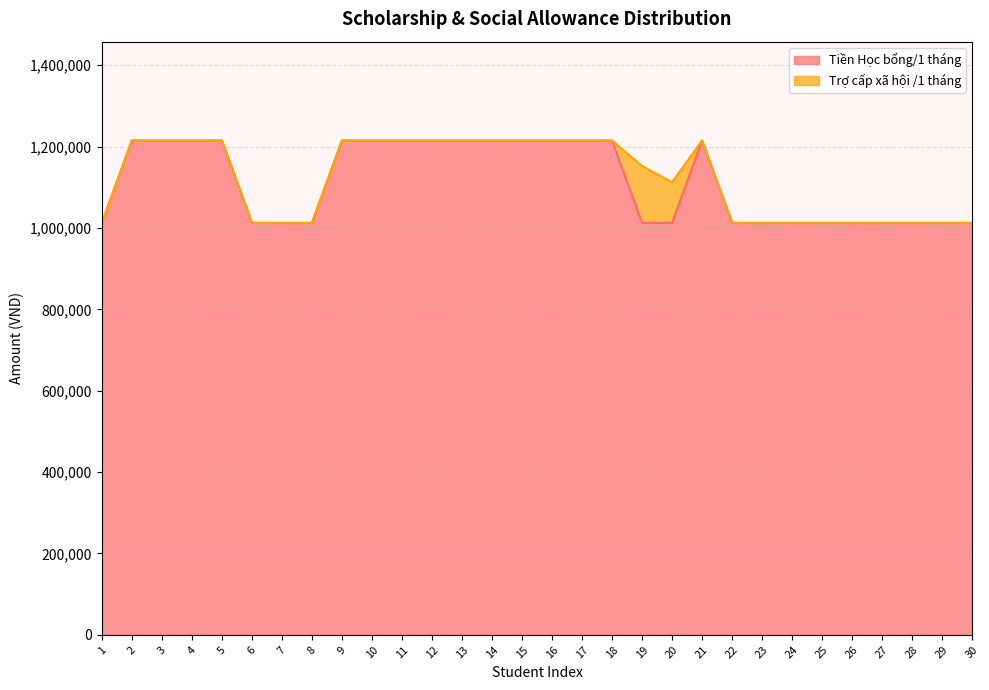

Which has a higher value, 8 or 15?

15